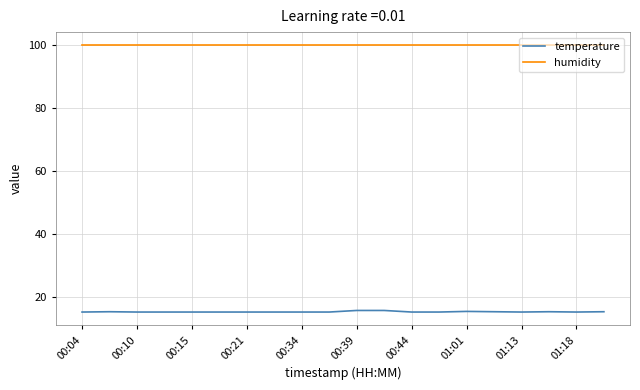

List the series in order of their overall mean, lowest first.

temperature, humidity